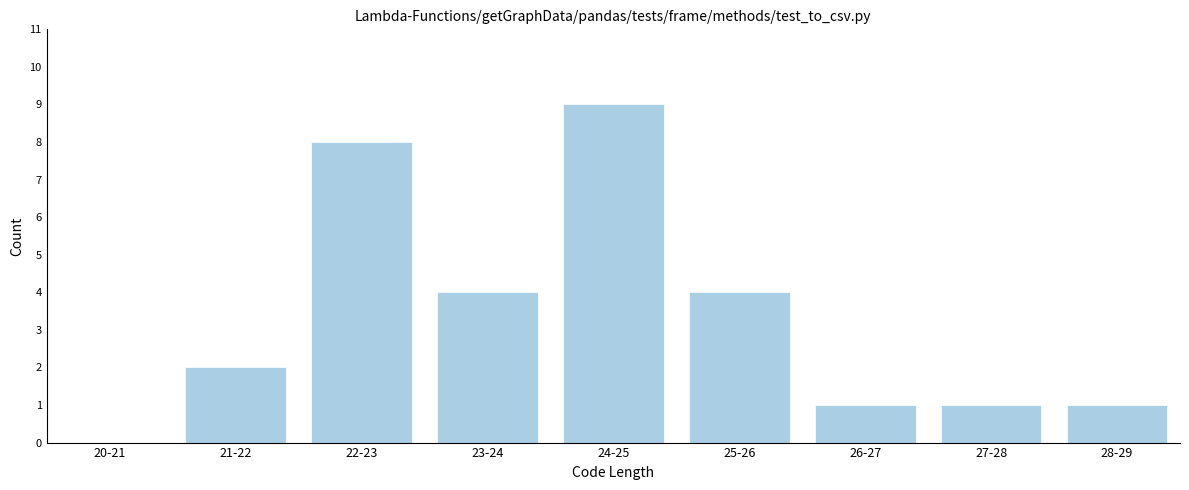

Reading right to left, transcribe all the data shown in this chart.

28-29=1	27-28=1	26-27=1	25-26=4	24-25=9	23-24=4	22-23=8	21-22=2	20-21=0